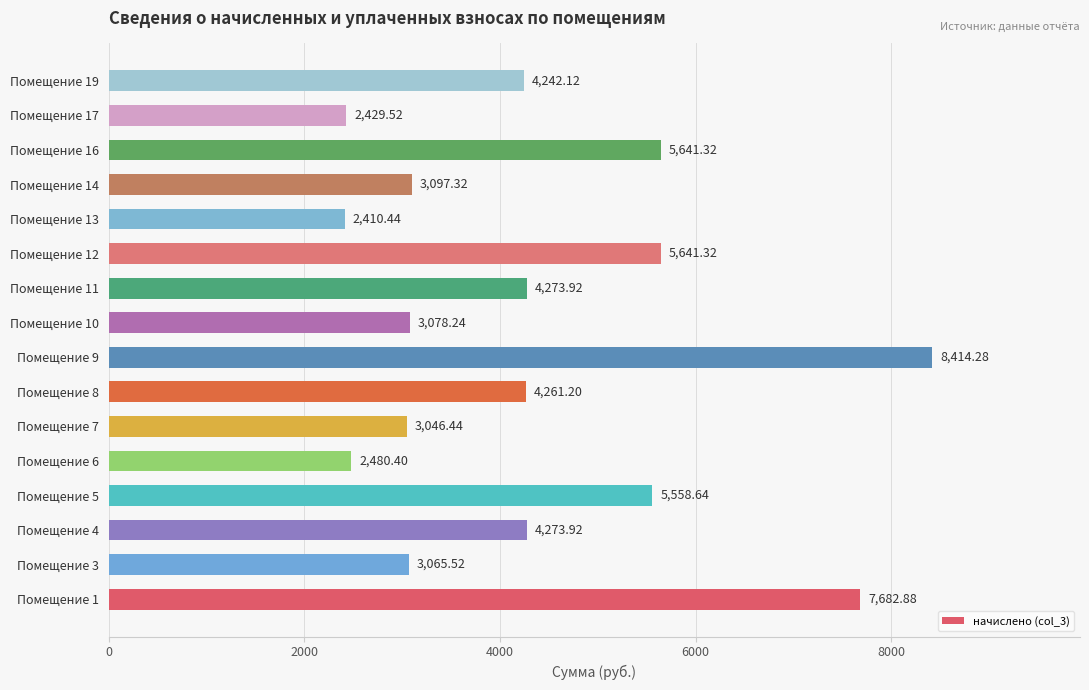

What is the average value?

4349.8